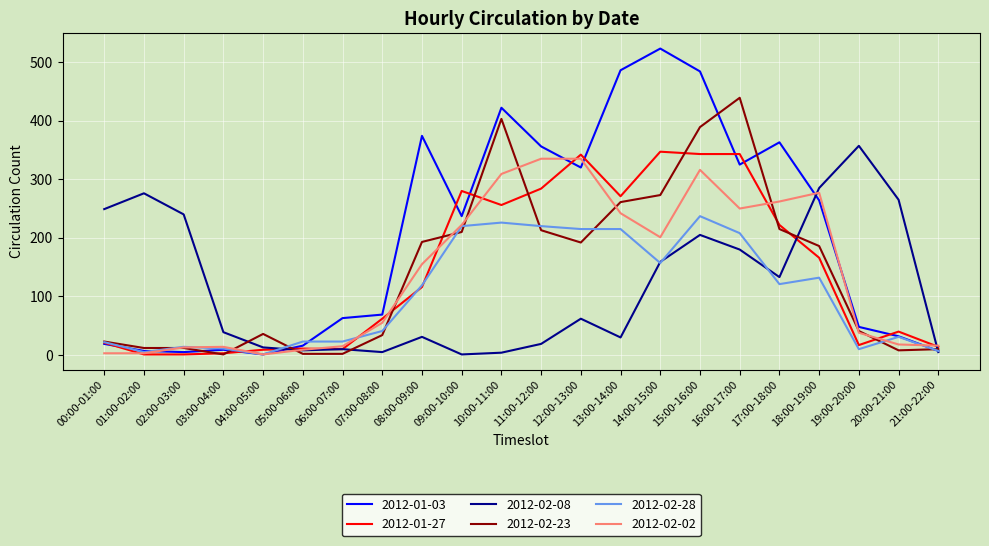

The value of 2012-02-23 at 16:00-17:00 is 439. True or false?

True